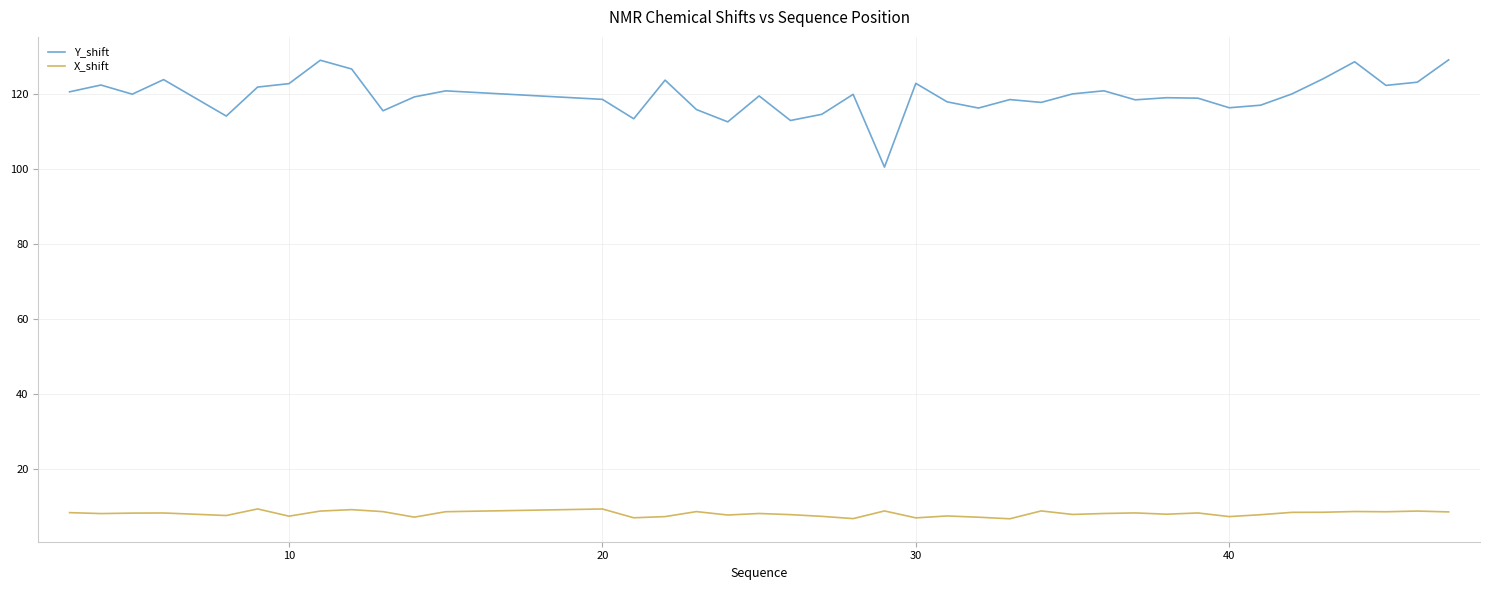

Which series has the widest spread of values?

Y_shift